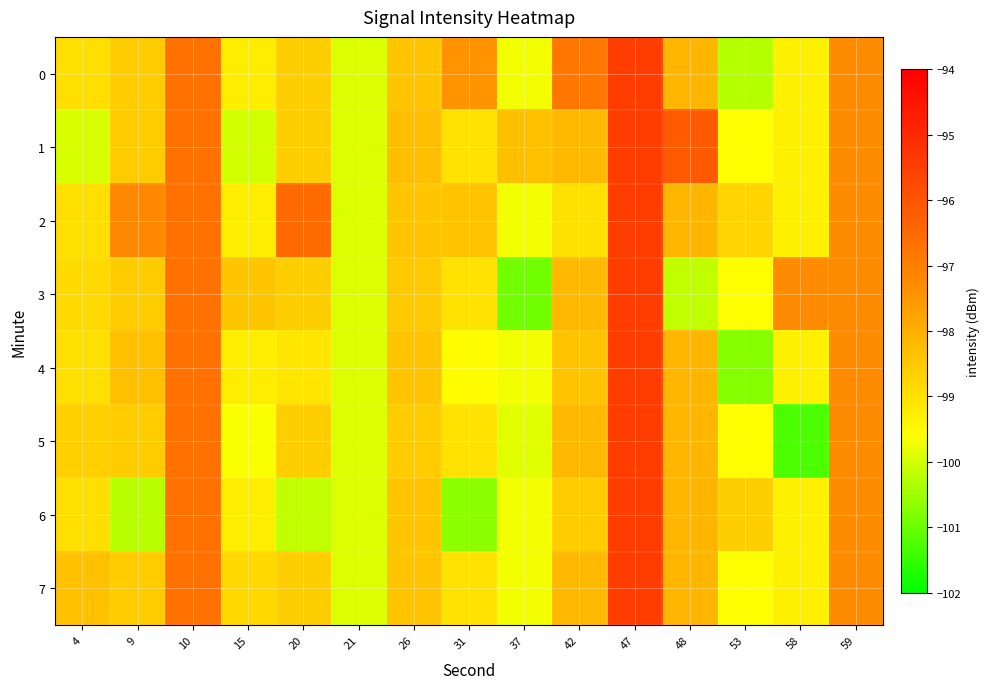

At 48, list the series in order from smallest to largest.

3, 0, 2, 4, 5, 6, 7, 1